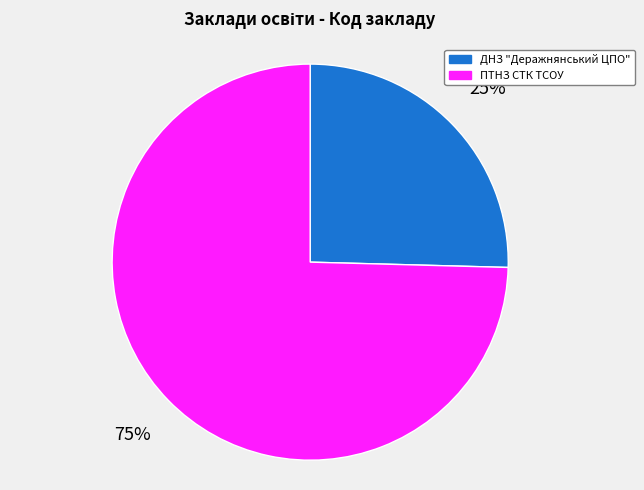

Is it true that ДНЗ "Деражнянський ЦПО" is 25% of the pie?

True